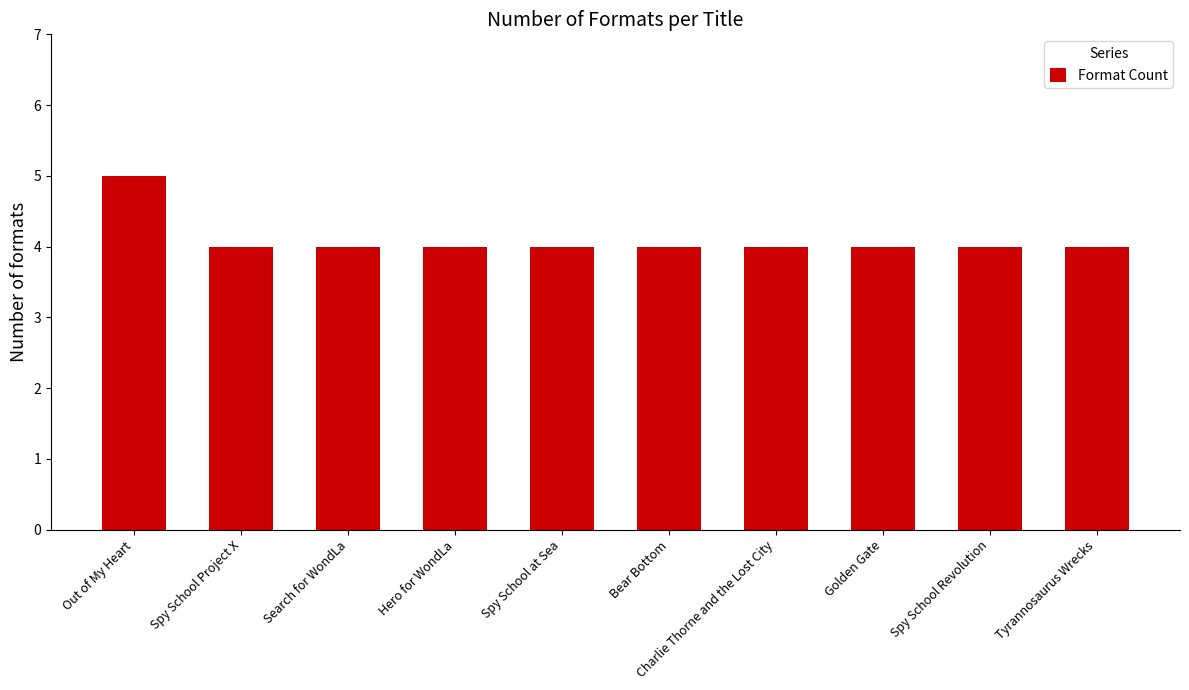

What is the sum of the values at Spy School at Sea and Spy School Project X?

8